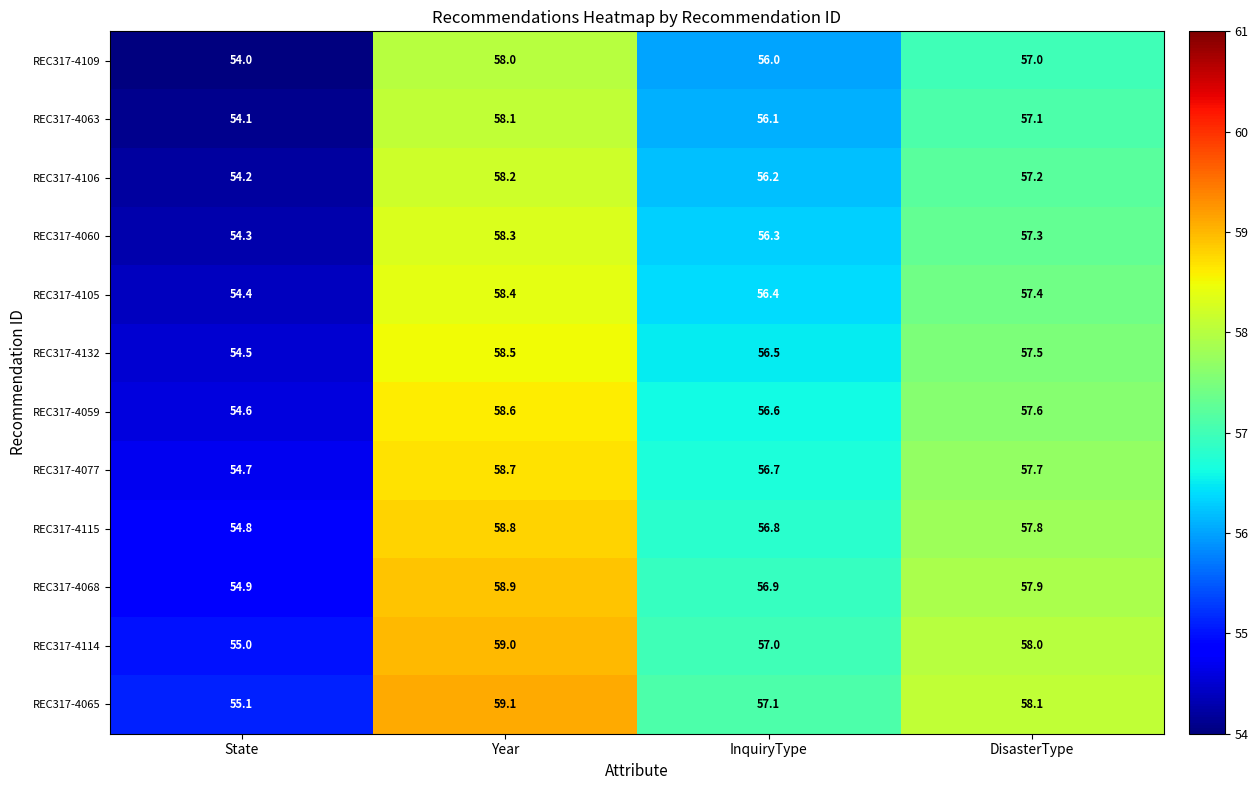

How many distinct data groups are displayed?

12